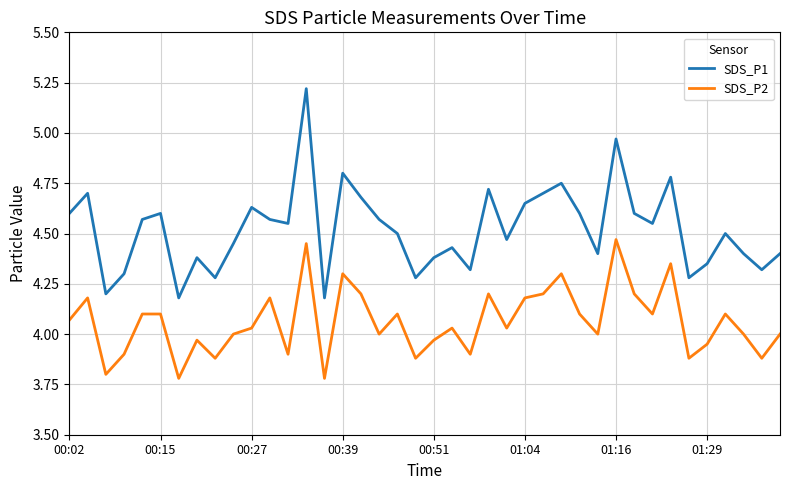

List the series in order of their peak value, lowest first.

SDS_P2, SDS_P1